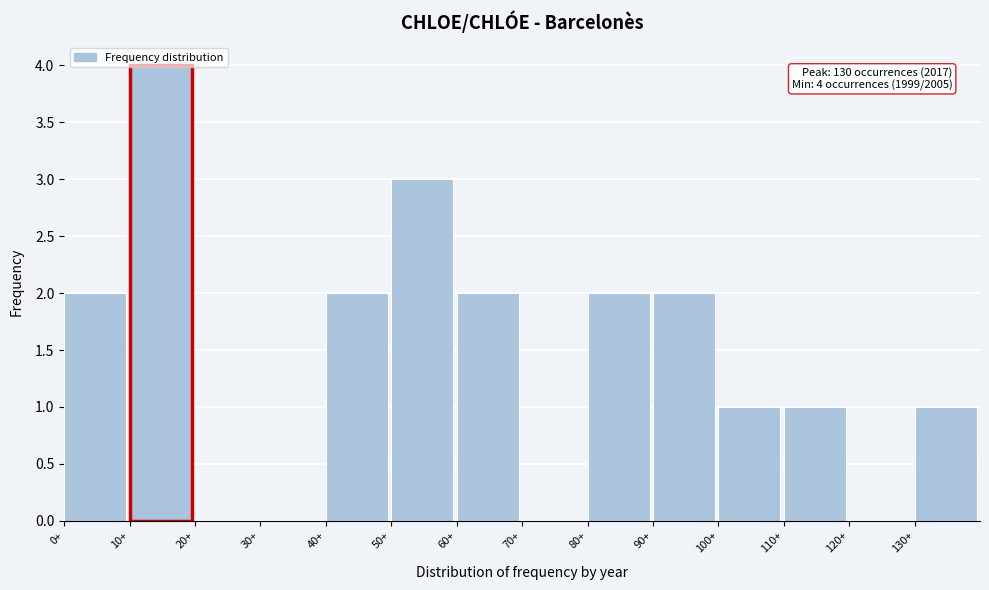

Over which range of the x-axis is the bar tallest?

10 to 20